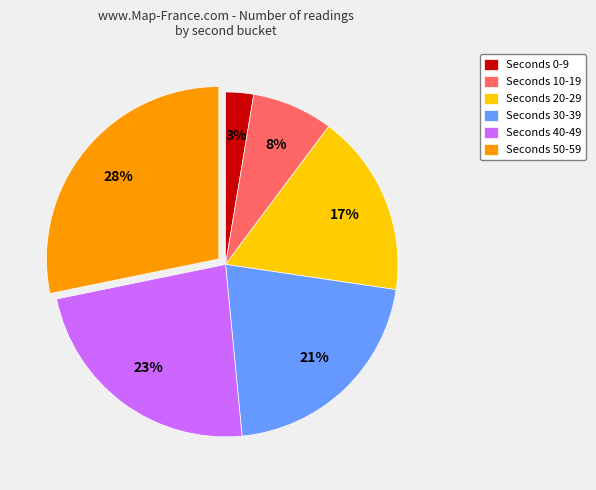

Which slice is the largest?

Seconds 50-59